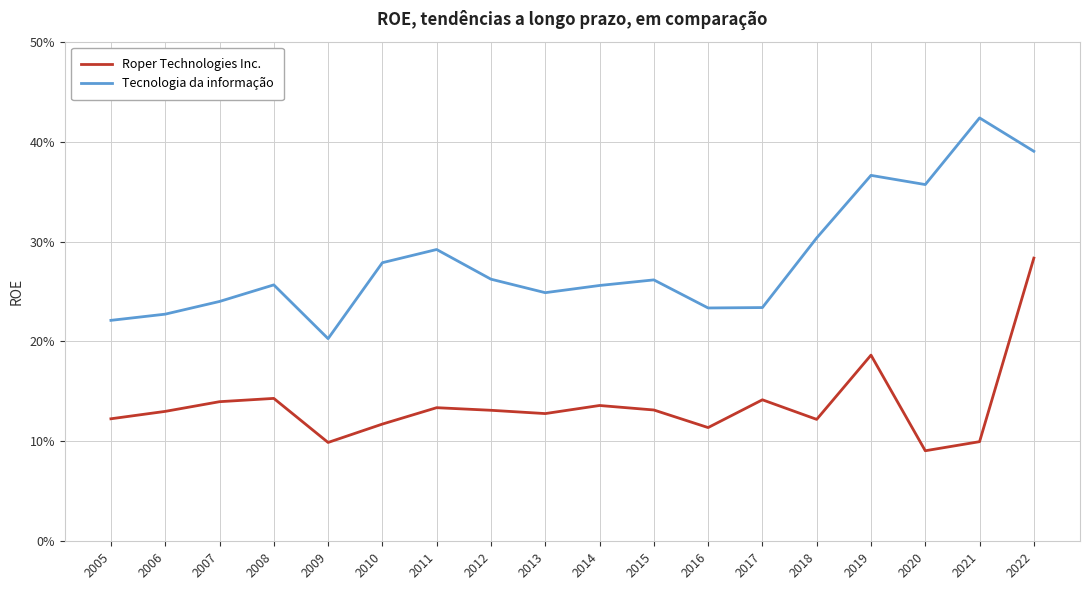

Which has a higher value, 2011 or 2008?

2008